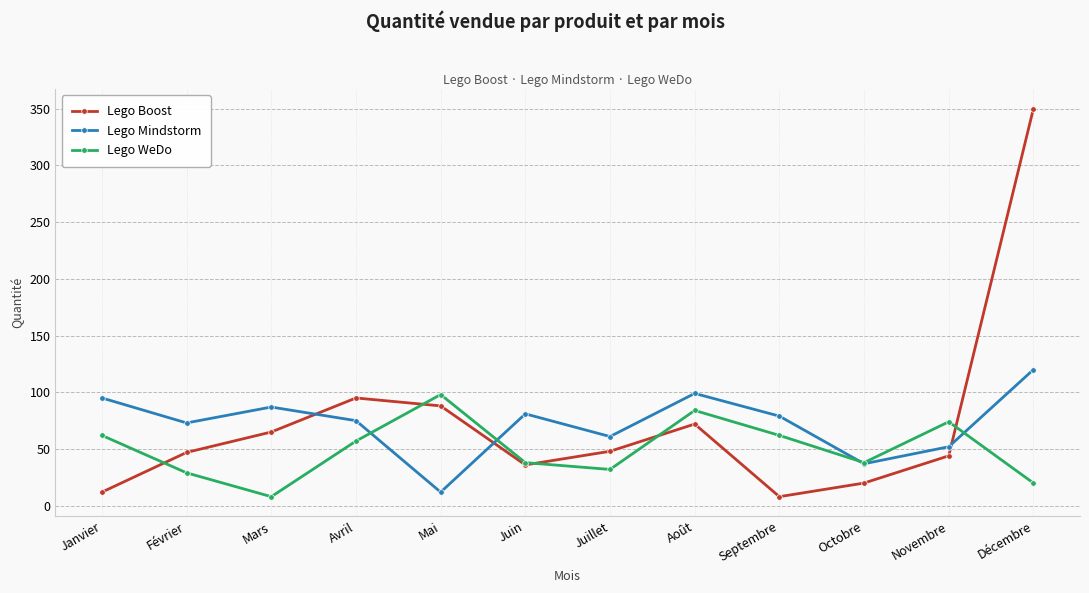

Which category has the highest value across all series?

Décembre